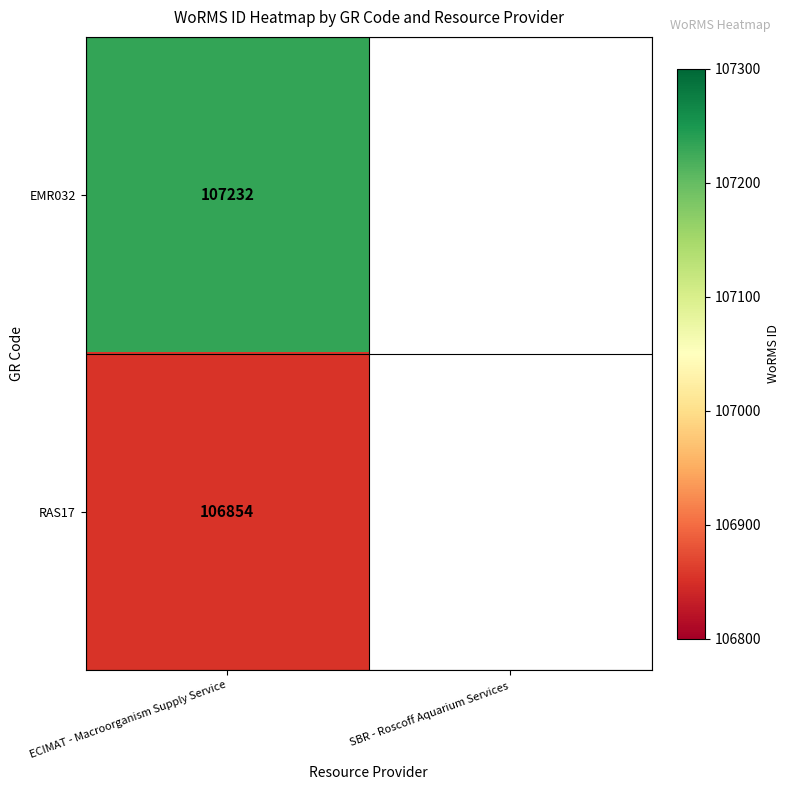

Is it true that EMR032 equals 36773.4 at ECIMAT - Macroorganism Supply Service?

False